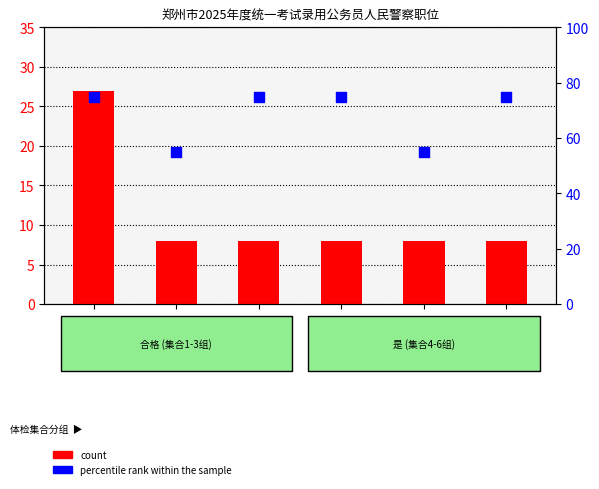

Is the value of count at 集合2组 greater than the value of percentile rank within the sample at 集合6组?

No